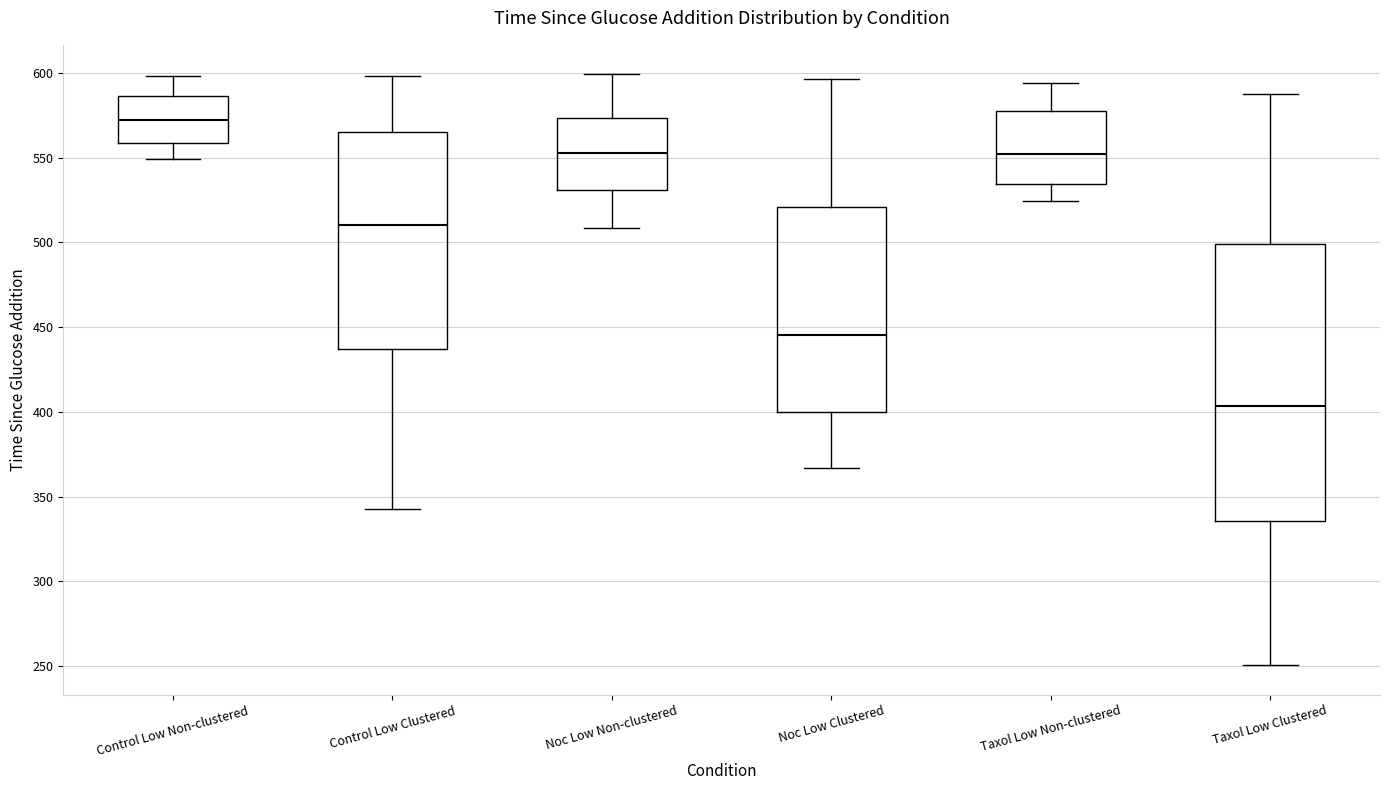

Reading left to right, read every box against the y-axis: the position of its median line, the range the box covers, and the ends of its whiskers. The values are not printed on the chart, so give them approximately, as read against the axis.

Control Low Non-clustered: median 570, box 560 to 585, whiskers 550 to 600
Control Low Clustered: median 510, box 435 to 565, whiskers 345 to 600
Noc Low Non-clustered: median 555, box 530 to 575, whiskers 510 to 600
Noc Low Clustered: median 445, box 400 to 520, whiskers 365 to 595
Taxol Low Non-clustered: median 550, box 535 to 575, whiskers 525 to 595
Taxol Low Clustered: median 405, box 335 to 500, whiskers 250 to 590